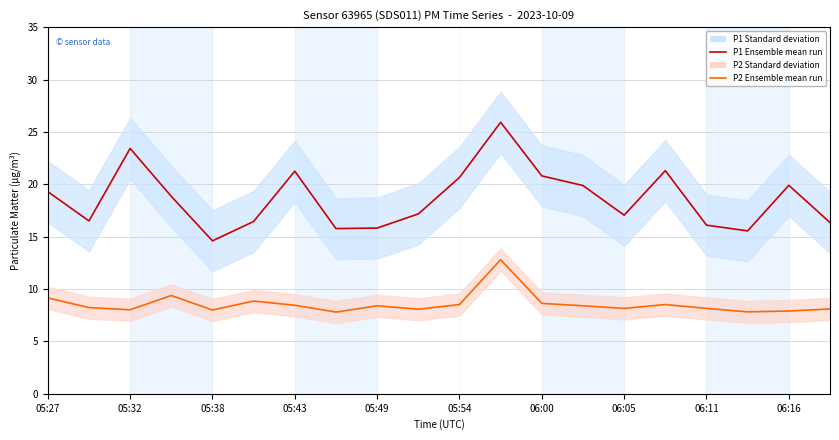

In P1 mean run, how many points are higher than both neighbors (excluding endpoints)?

5